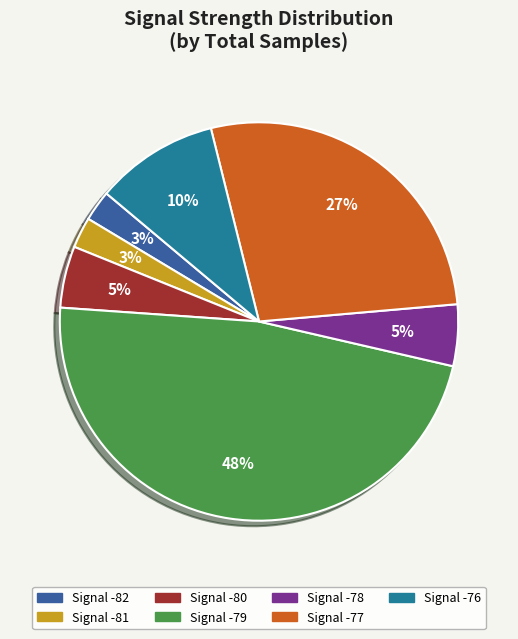

What percentage is the Signal -80 slice, to the nearest percent?

5%